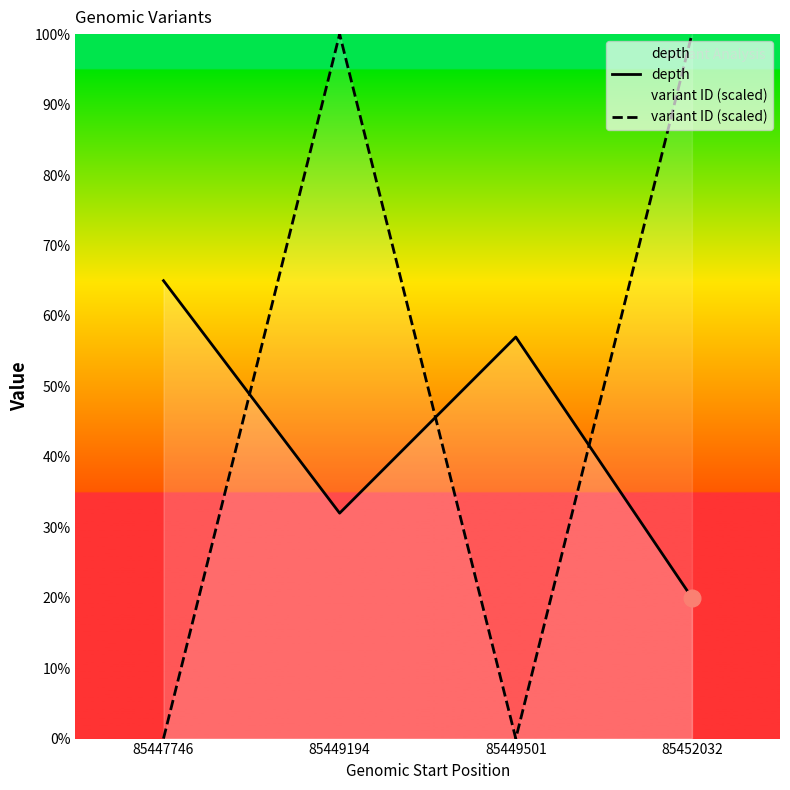

Between 85449194 and 85447746, which is larger?

85447746